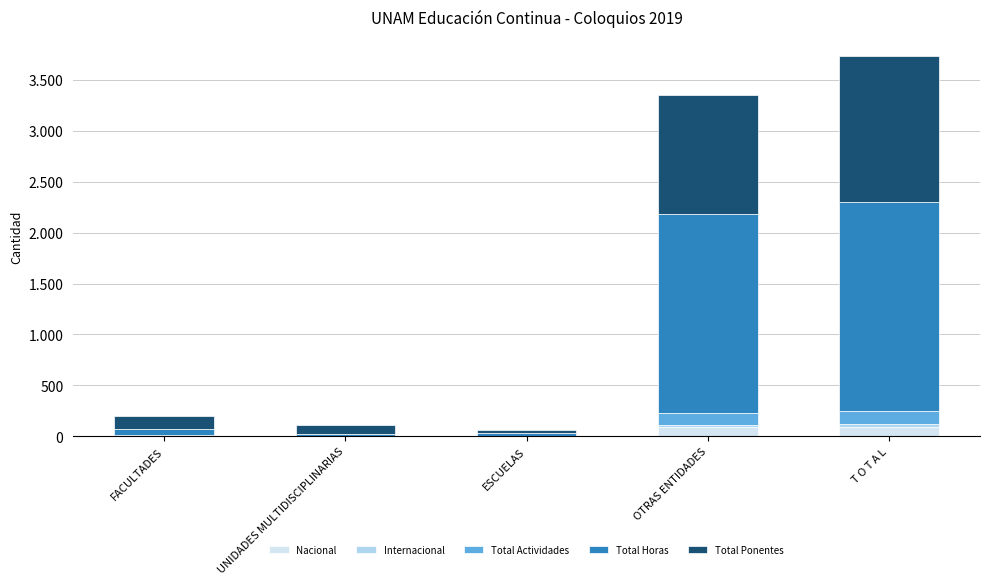

Does the chart contain stacked bars?

Yes